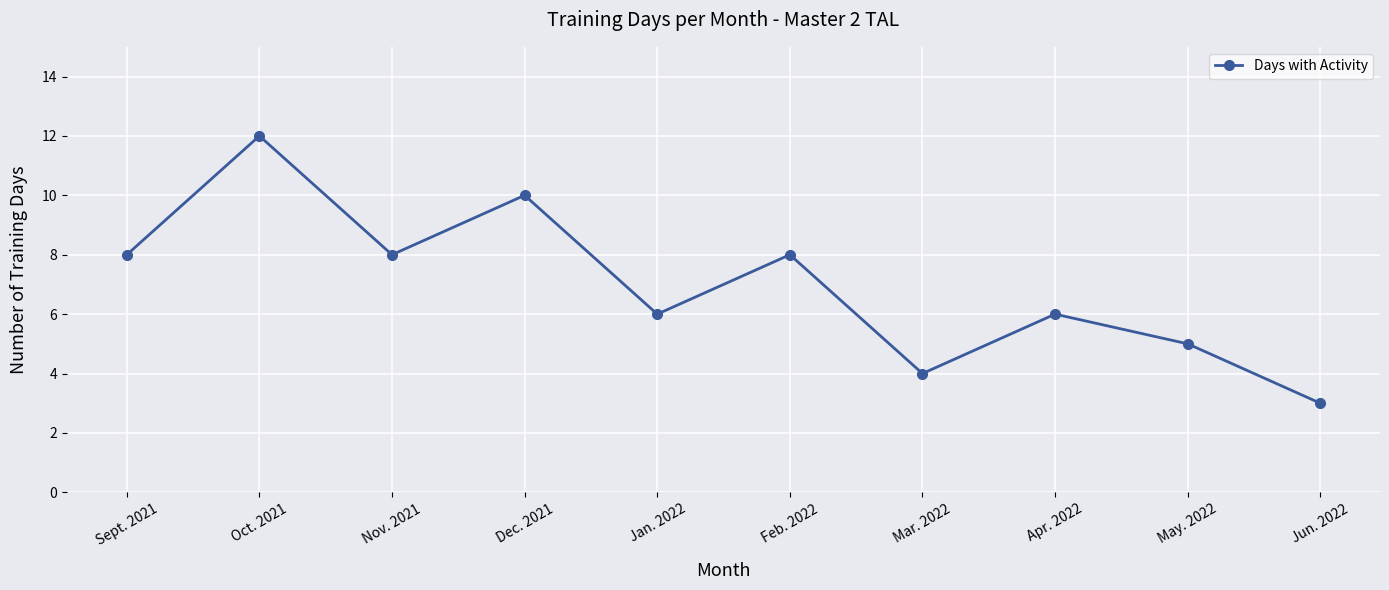

What is the approximate value at Mar. 2022?

4